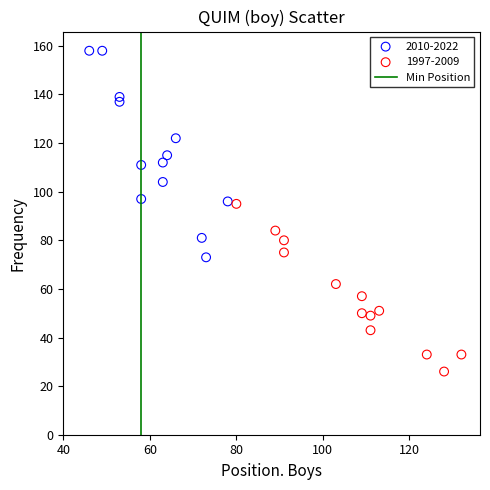

Which series contains the lowest Y value?

1997-2009